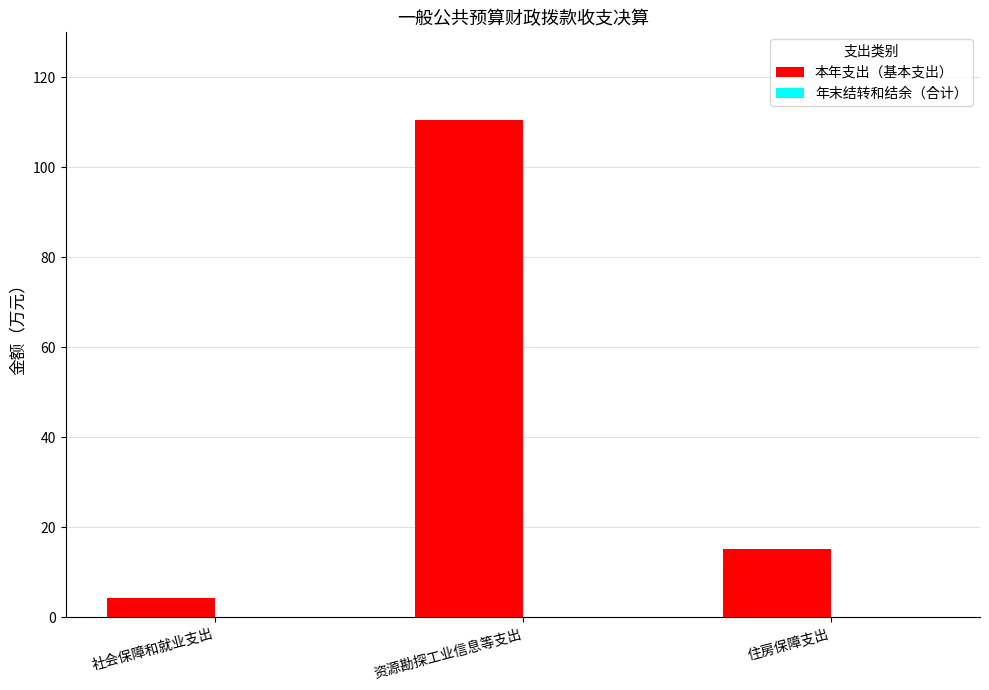

List the labels in order of value, smallest first.

社会保障和就业支出, 住房保障支出, 资源勘探工业信息等支出